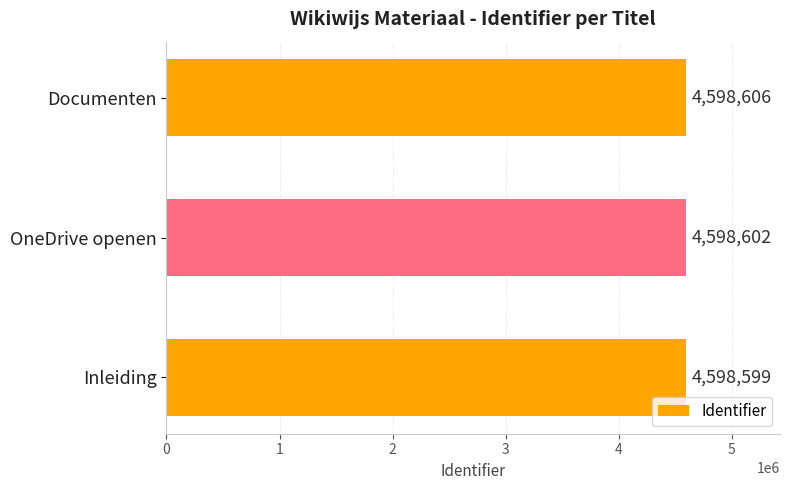

Rank the categories by value from highest to lowest.

Documenten, OneDrive openen, Inleiding